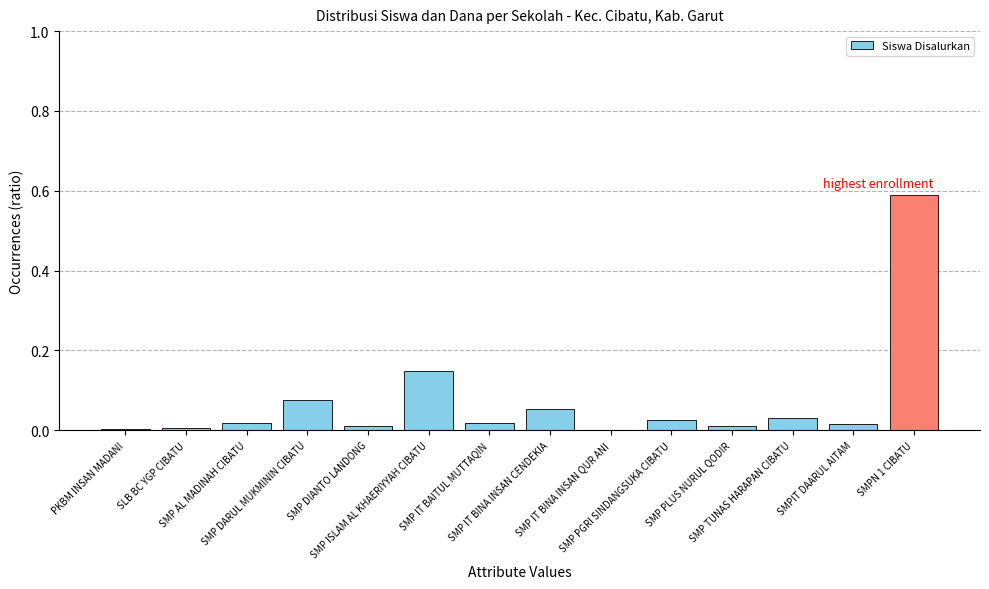

Between SMP ISLAM AL KHAERIYYAH CIBATU and PKBM INSAN MADANI, which is larger?

SMP ISLAM AL KHAERIYYAH CIBATU